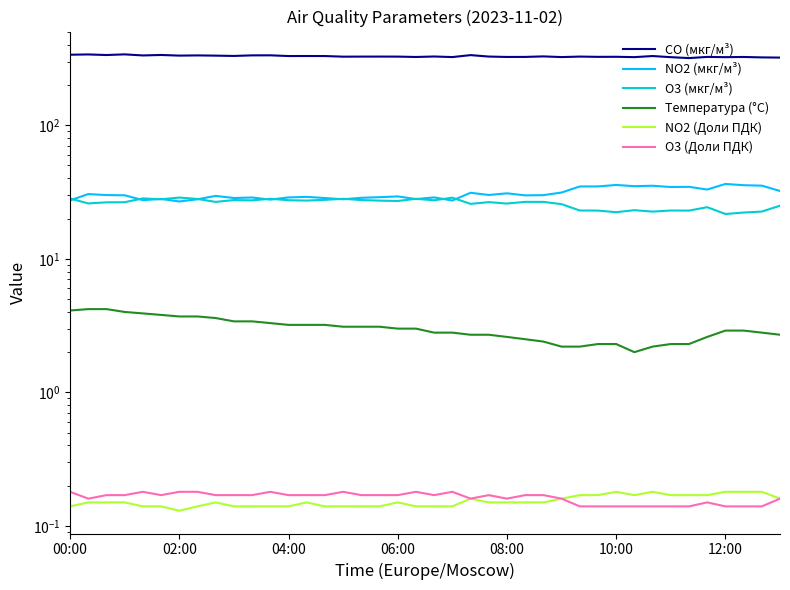

Which series has the largest range (max minus min)?

CO (мкг/м³)